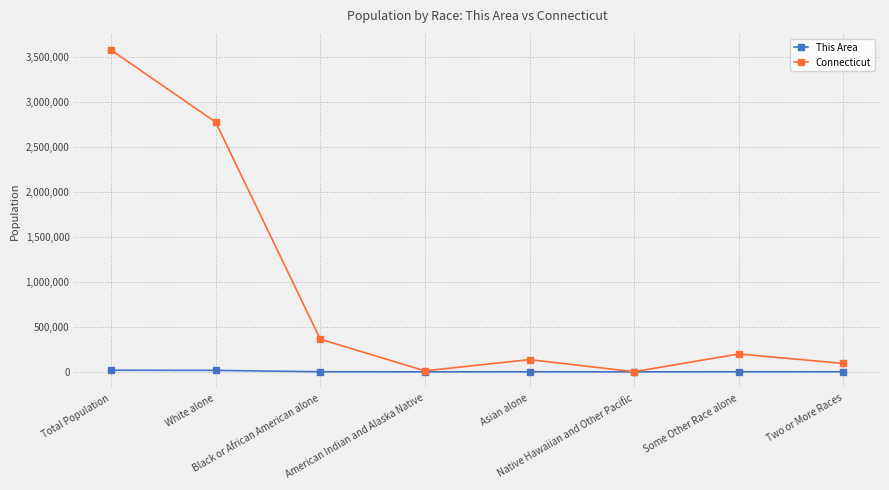

What is the difference between the maximum and second lowest values in the This Area series?

17692